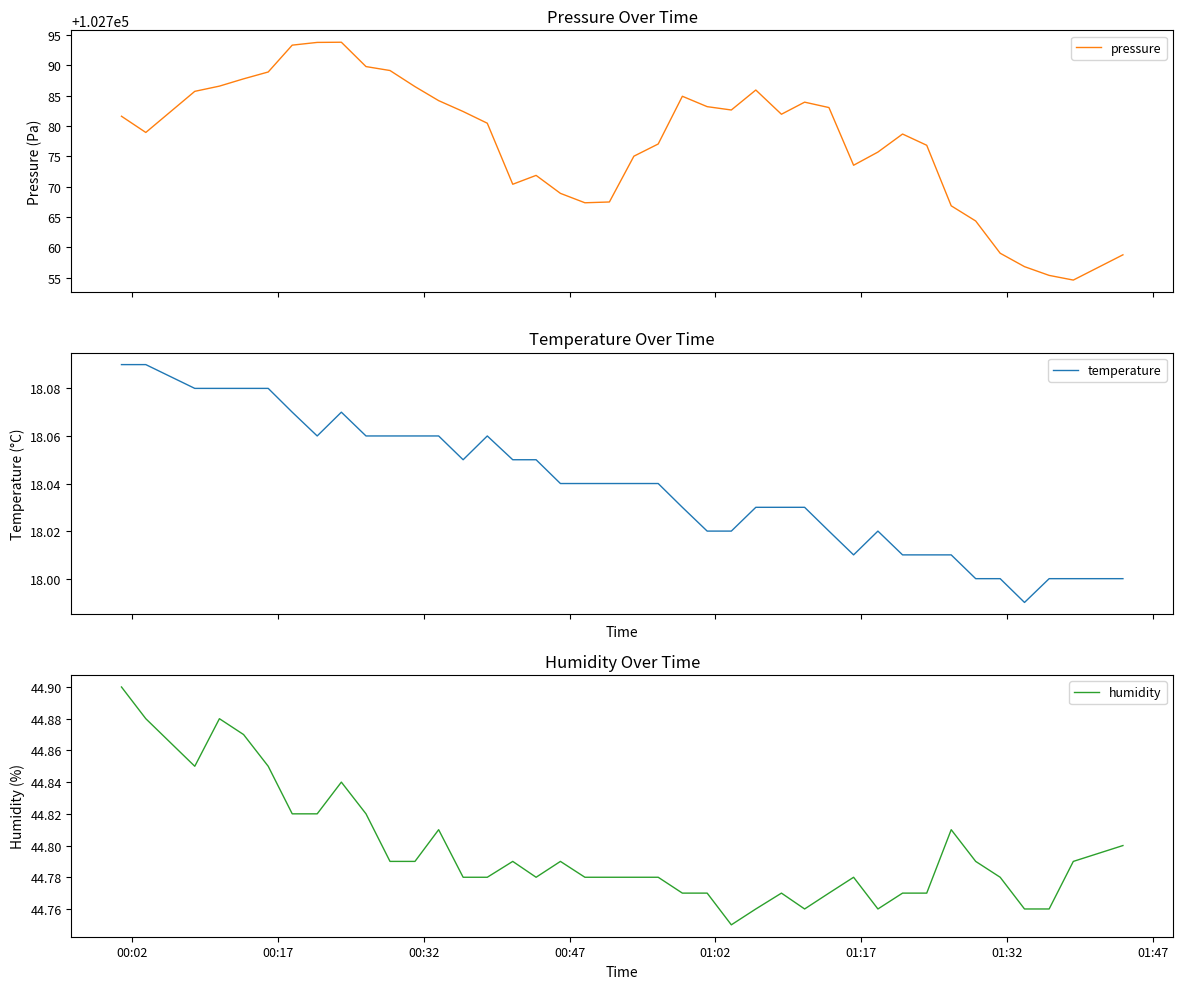

What is the difference between the second highest and minimum values in the humidity series?

0.1